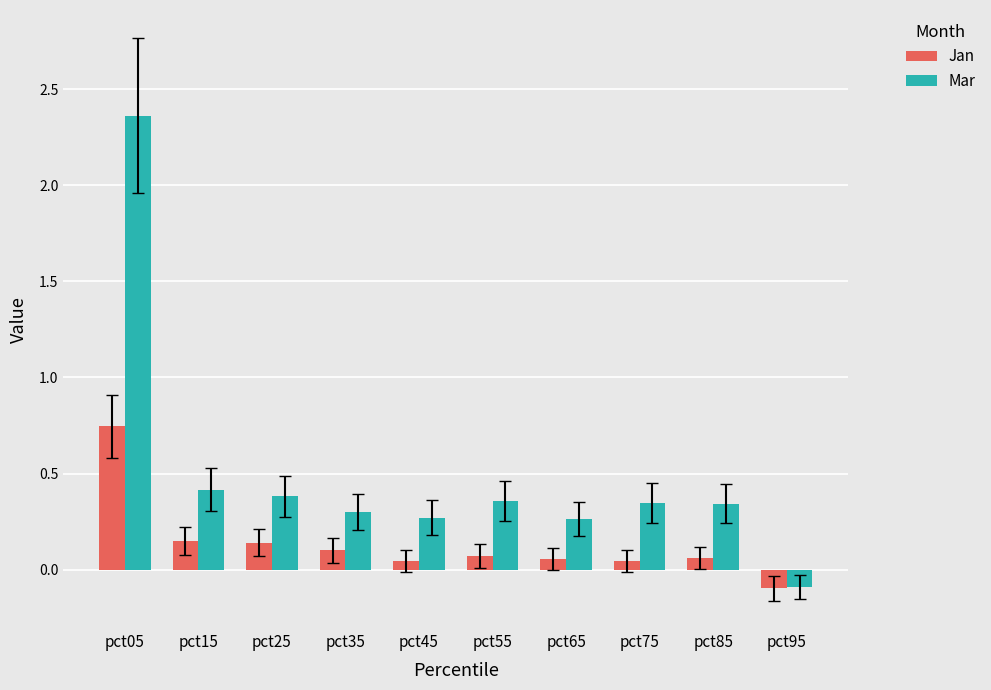

The Jan series shows 0.1 at pct35. True or false?

True